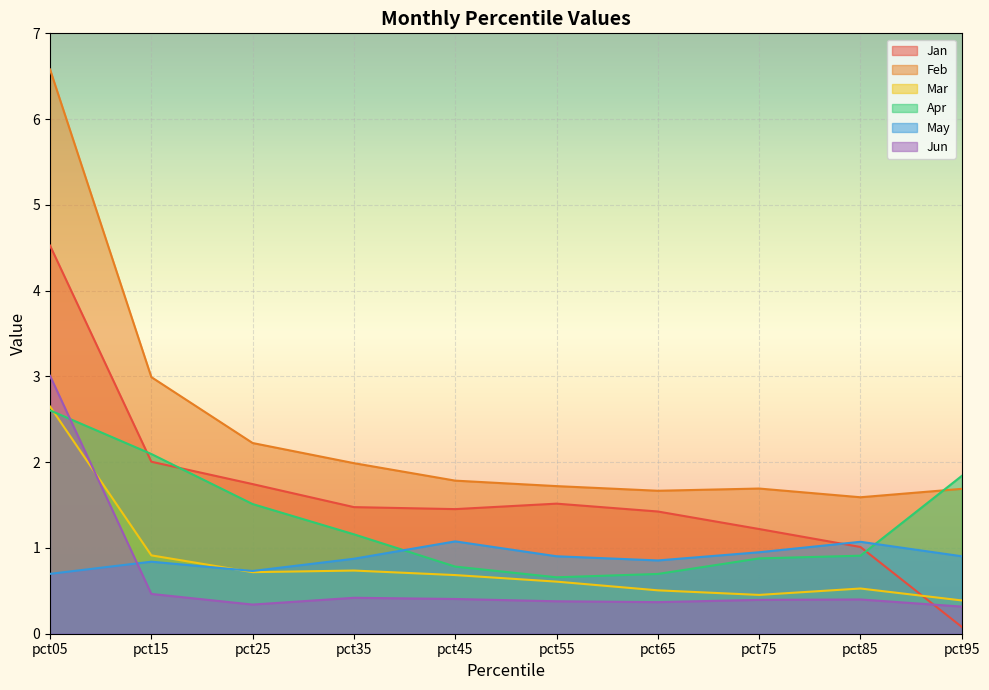

Reading left to right, transcribe all the data shown in this chart.

Jan: 4.5	2.0	1.7	1.5	1.5	1.5	1.4	1.2	1.0	0.1
Feb: 6.6	3.0	2.2	2.0	1.8	1.7	1.7	1.7	1.6	1.7
Mar: 2.6	0.9	0.7	0.7	0.7	0.6	0.5	0.5	0.5	0.4
Apr: 2.6	2.1	1.5	1.2	0.8	0.7	0.7	0.9	0.9	1.8
May: 0.7	0.8	0.7	0.9	1.1	0.9	0.9	0.9	1.1	0.9
Jun: 3.0	0.5	0.3	0.4	0.4	0.4	0.4	0.4	0.4	0.3